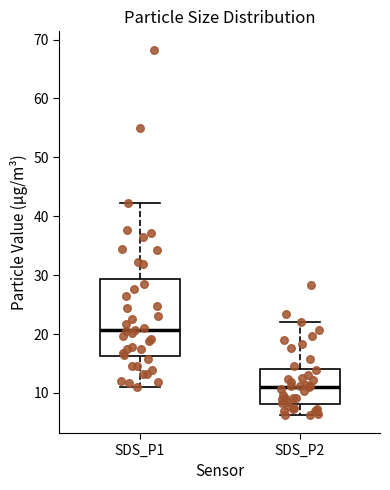

Reading left to right, read every box against the y-axis: the position of its median line, the range the box covers, and the ends of its whiskers. The values are not printed on the chart, so give them approximately, as read against the axis.

SDS_P1: median 21, box 16 to 29, whiskers 11 to 42
SDS_P2: median 11, box 8 to 14, whiskers 6 to 22